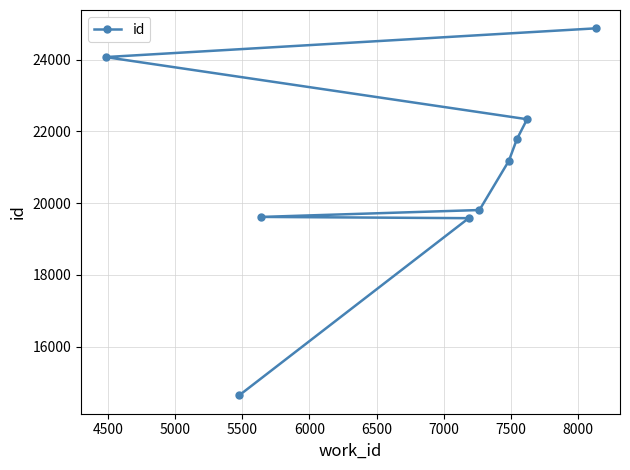

What is the greatest value displayed?

24874